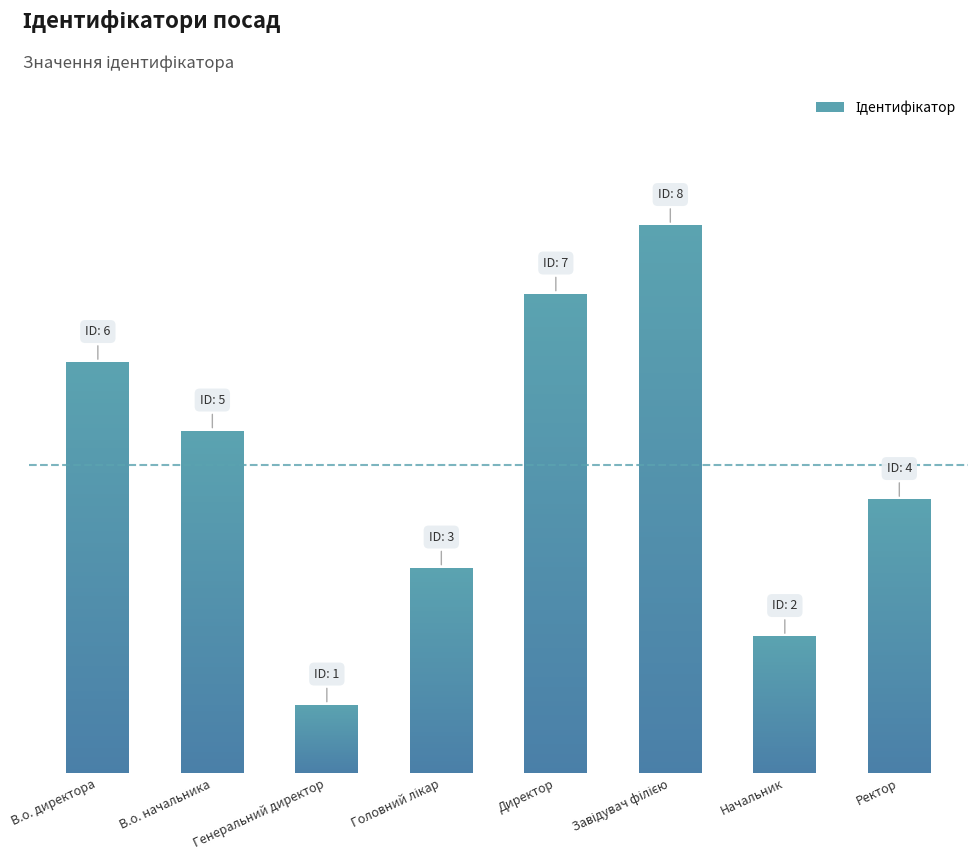

What is the ratio of the value at Головний лікар to the value at В.о. директора?

0.5